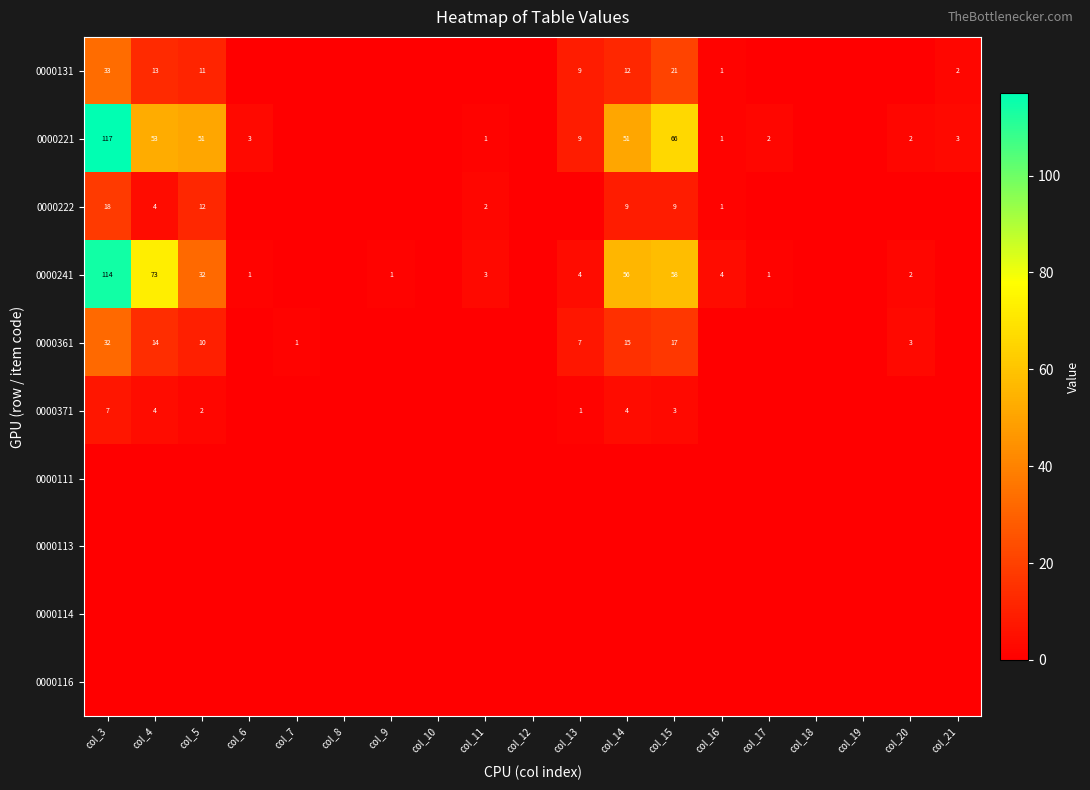

True or false: 0000131 has a value of 4 at col_13.

False